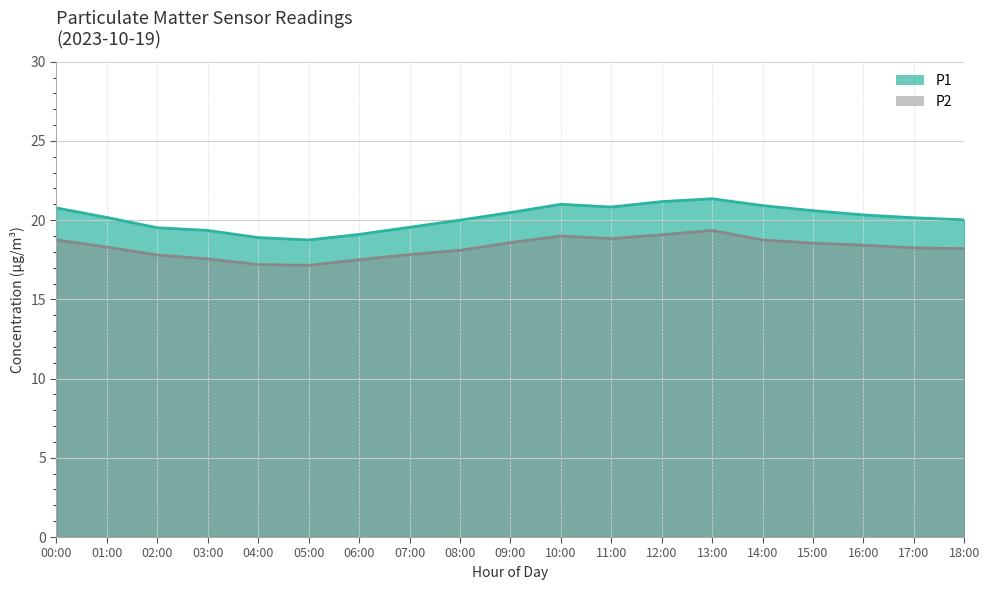

How many lines are shown in the chart?

2